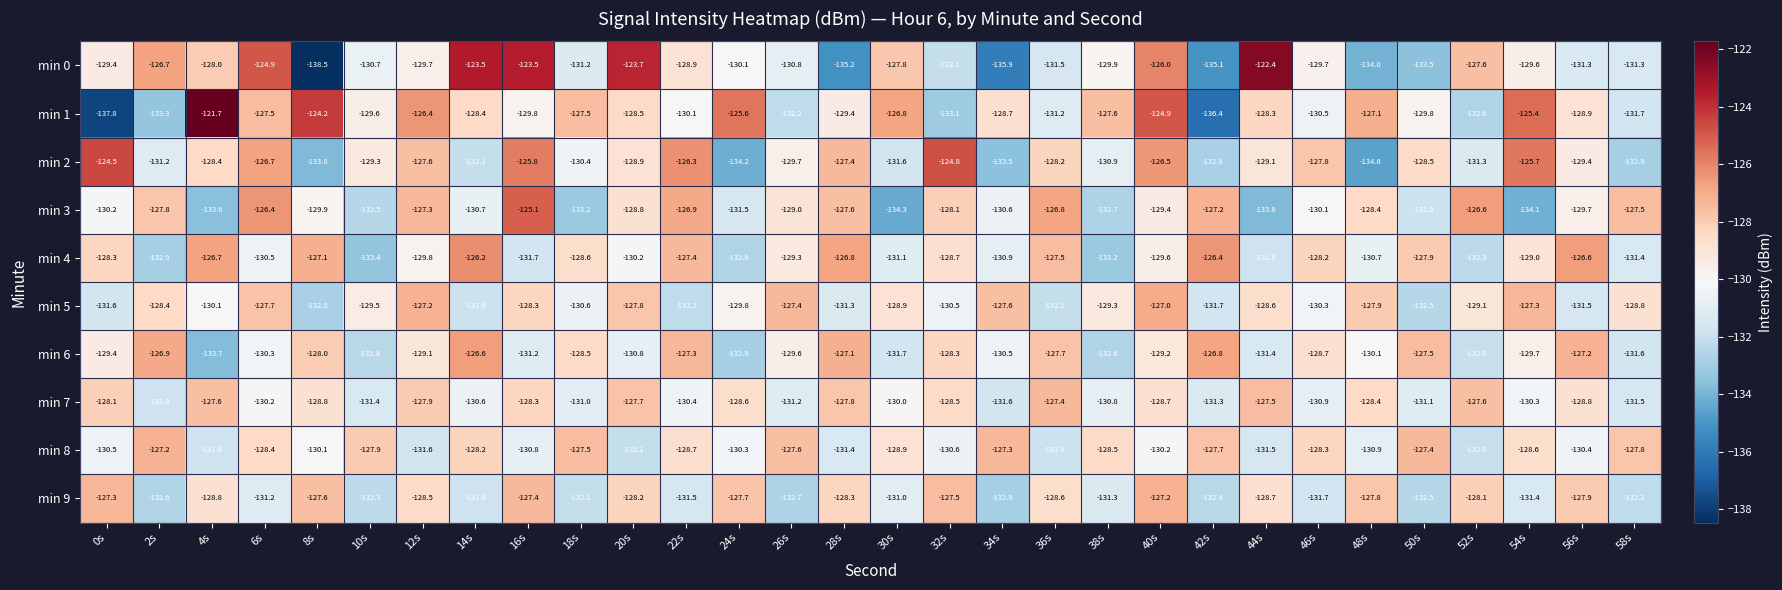

True or false: min 9 has a value of -132.3 at 10s.

True